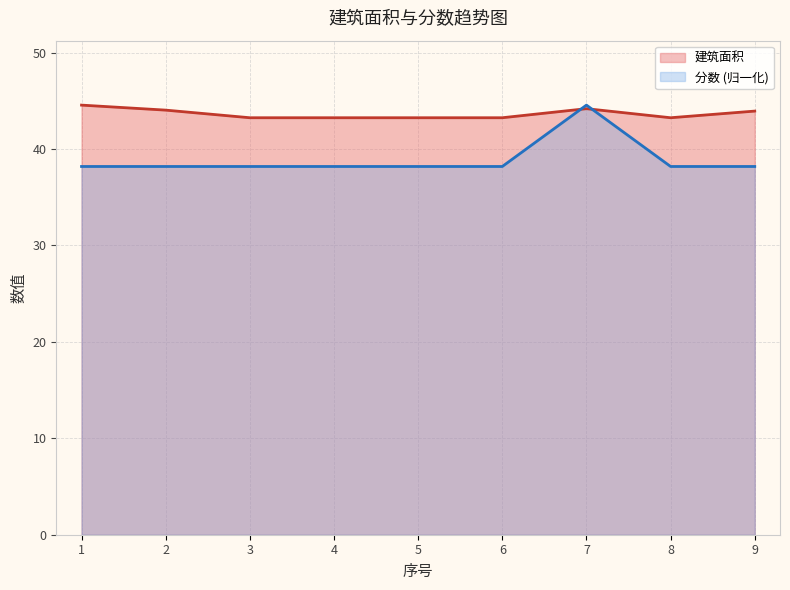

What are all the series names shown in the legend?

建筑面积, 分数 (归一化)